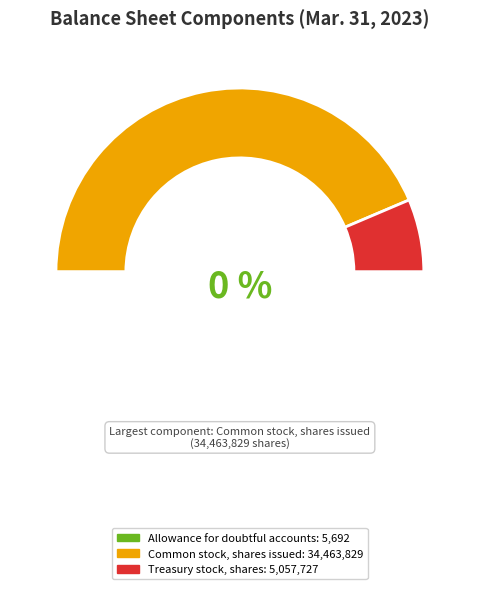

To the nearest percent, what percentage of the pie is Treasury stock, shares?

13%